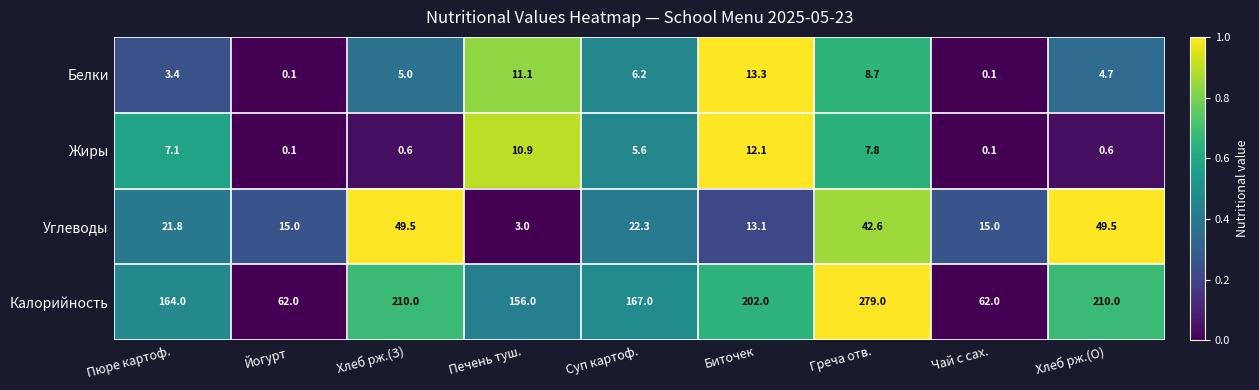

What is the difference between the maximum and minimum values in the Углеводы series?

46.5